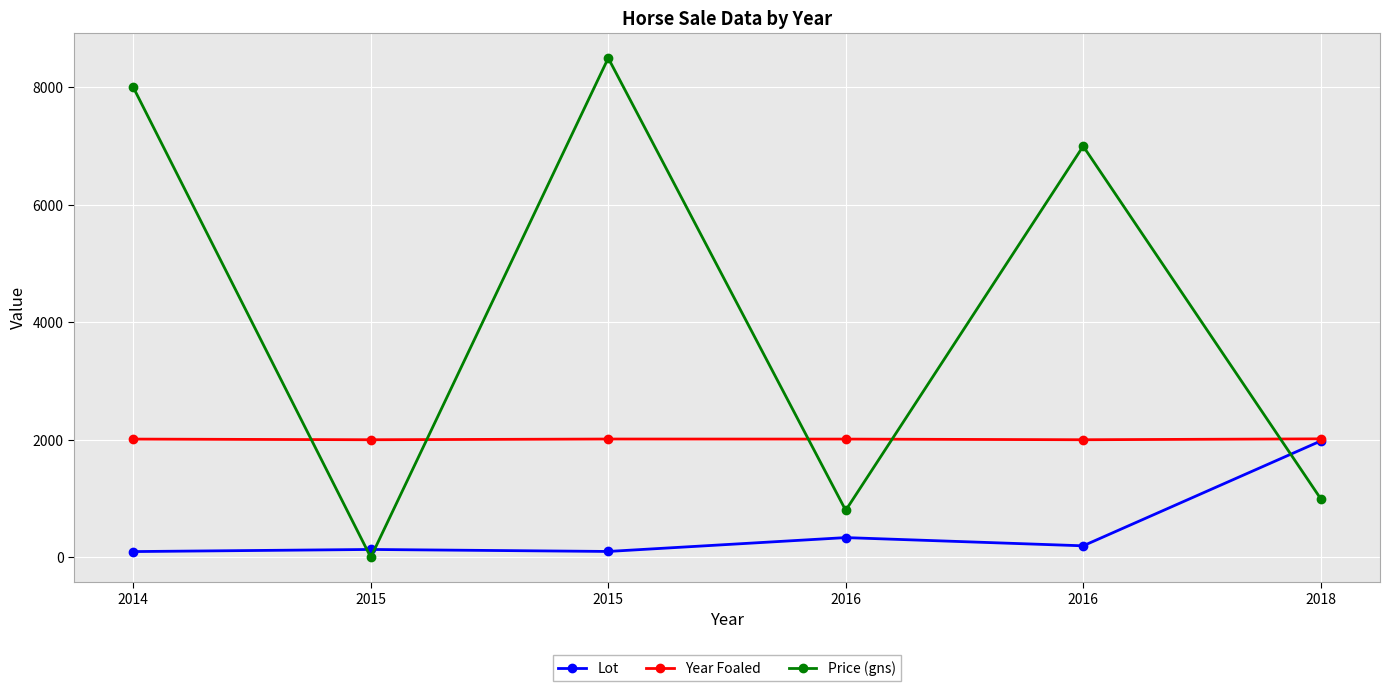

How many lines are shown in the chart?

3